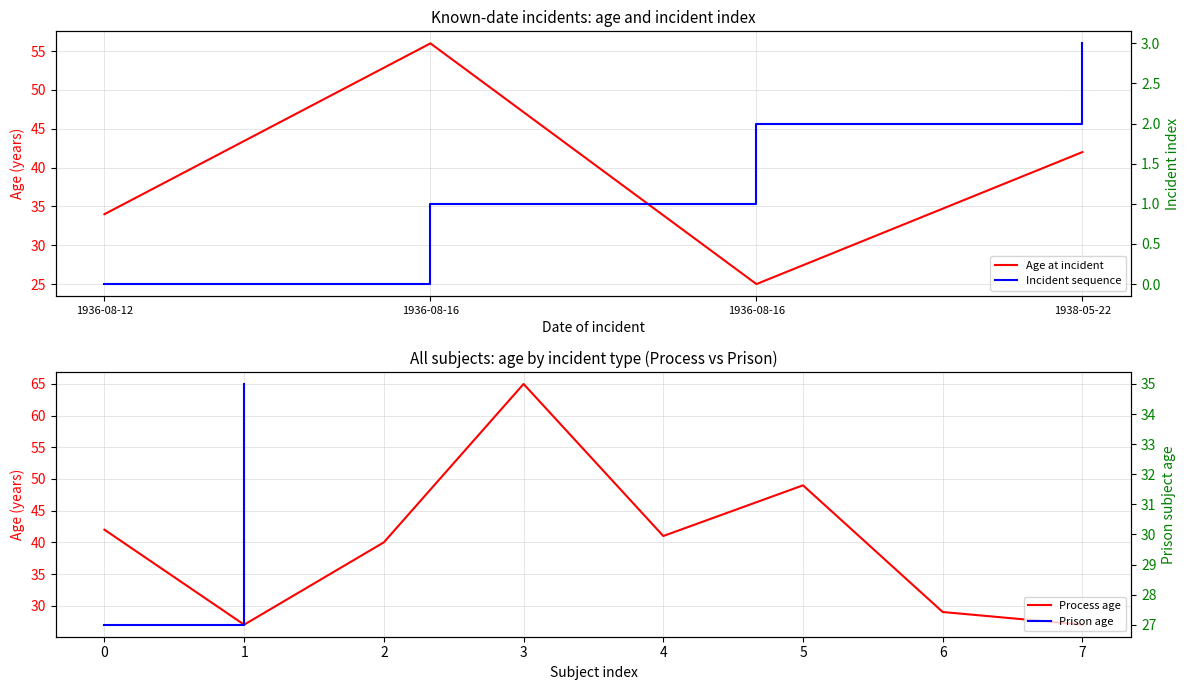

What is the difference between the maximum and minimum values?

31